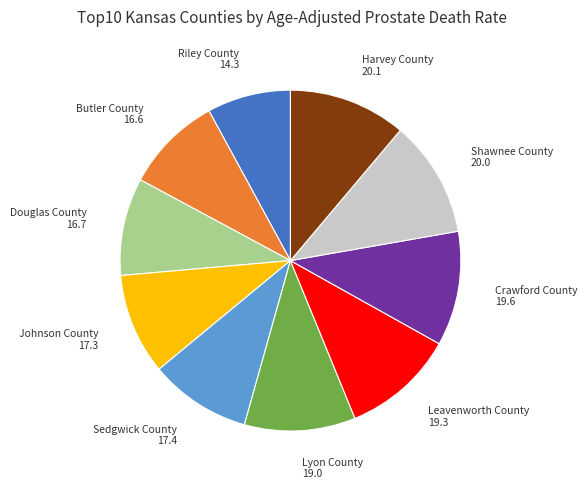

Is there any slice that represents more than half of the pie?

No